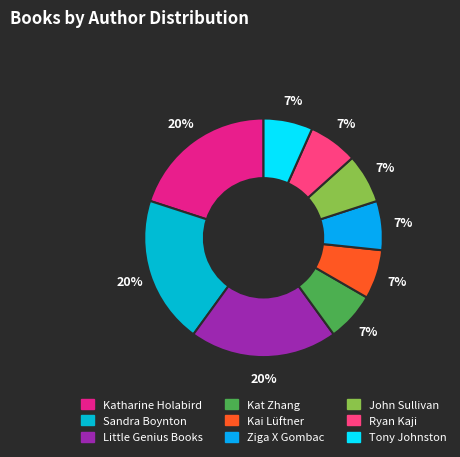

What percentage is NOT represented by Ryan Kaji?

93.3%